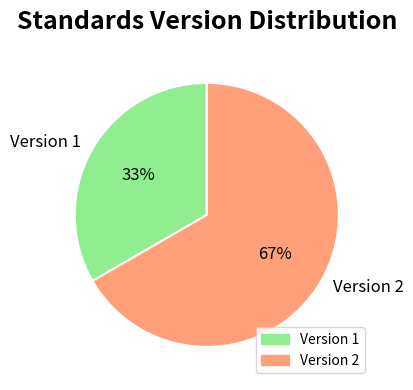

True or false: Version 2 accounts for 67% of the total.

True